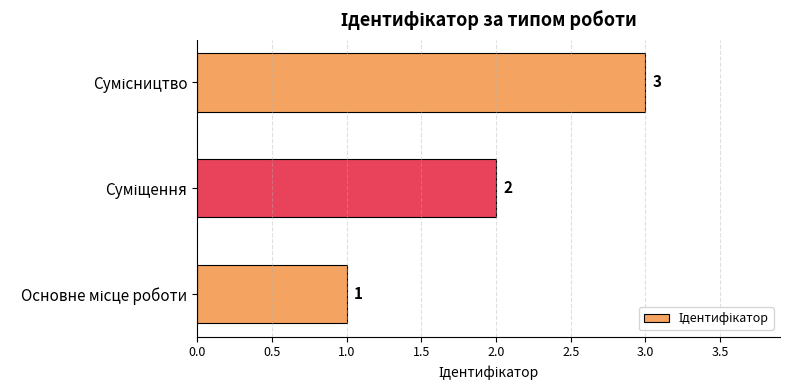

How many values are below 2?

1